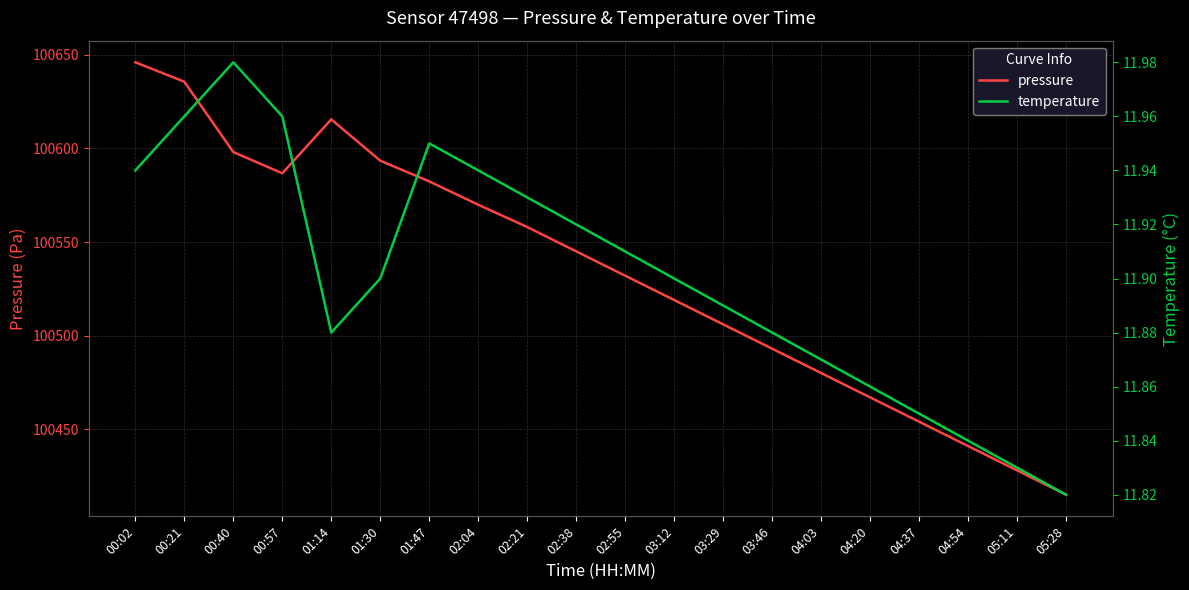

Rank the series by their maximum value, from highest to lowest.

pressure, temperature